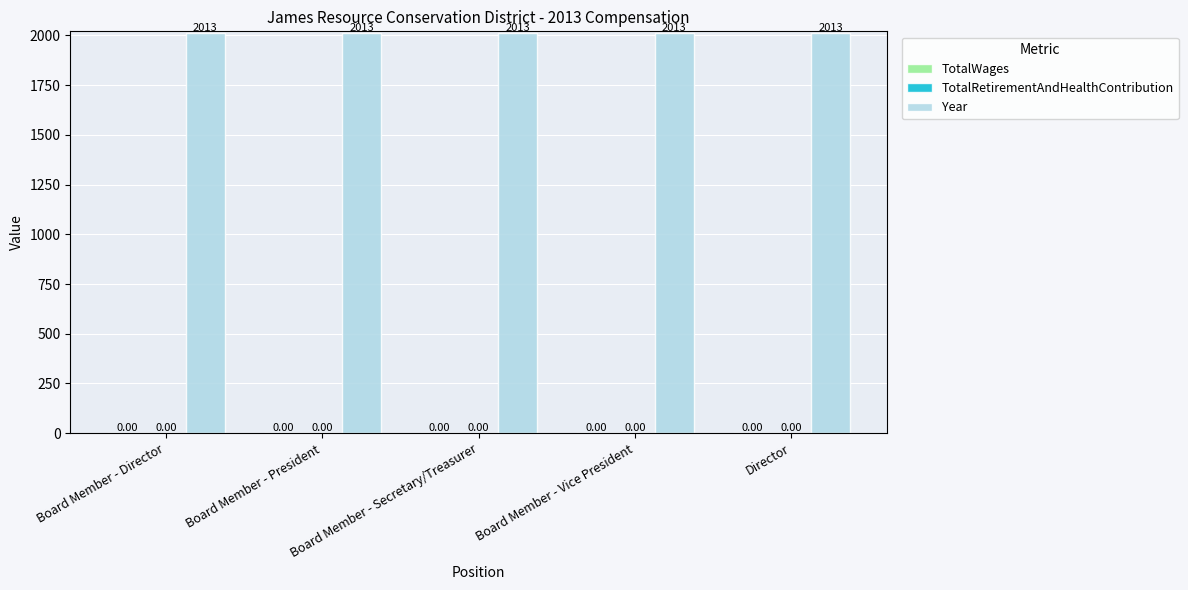

At which category does the chart reach its minimum across all series?

Board Member - Director